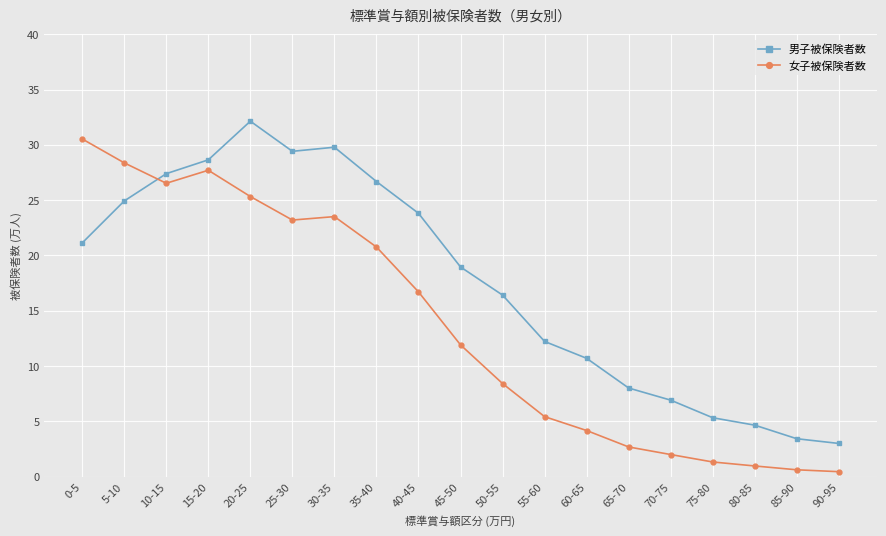

Rank the series at 55-60 from lowest to highest value.

女子被保険者数, 男子被保険者数